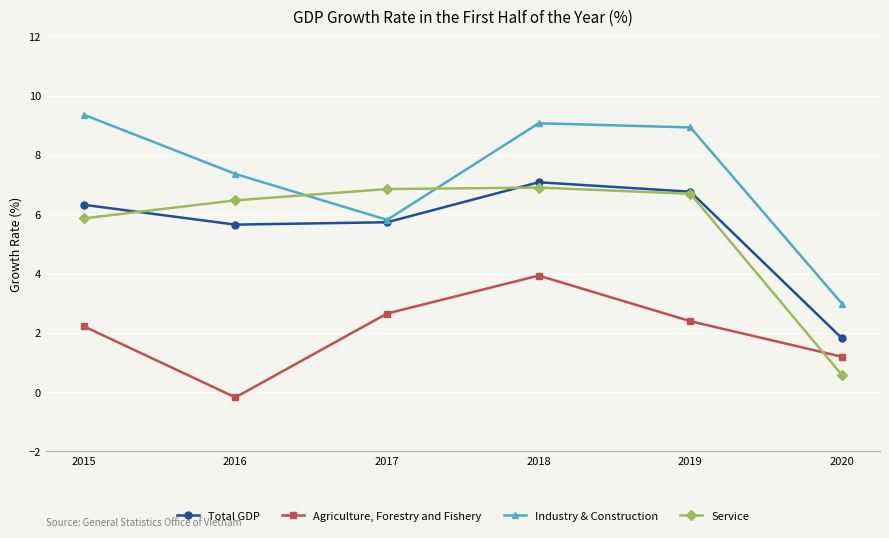

What is the sum of all Agriculture, Forestry and Fishery values?

12.2